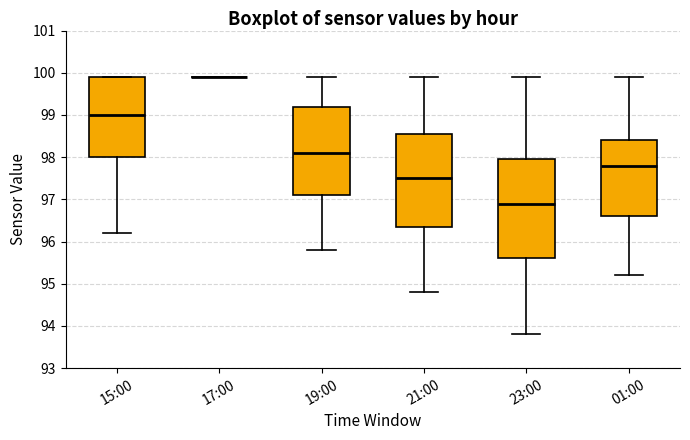

Where is the lower edge of the box for 01:00 on the y-axis? The values are not printed on the chart, so give them approximately, as read against the axis.

96.6